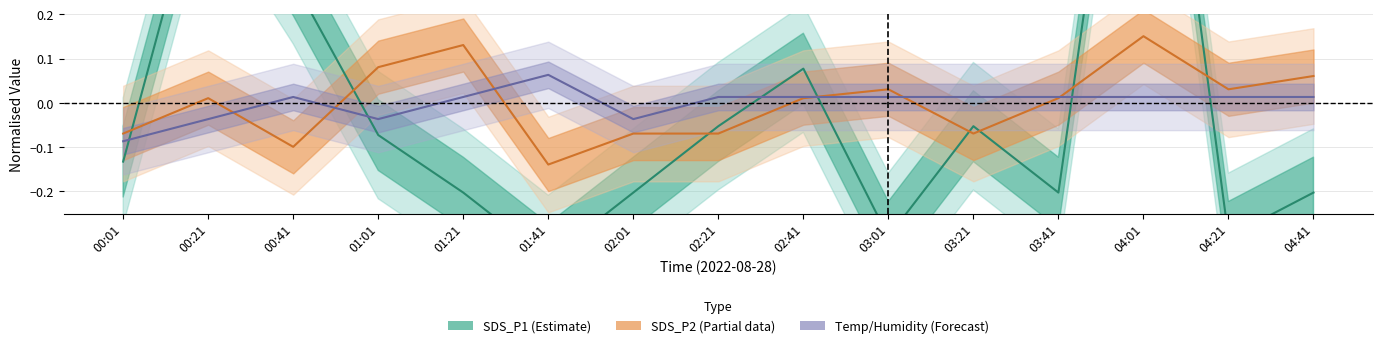

What is the label of the 2nd point from the right?

04:21